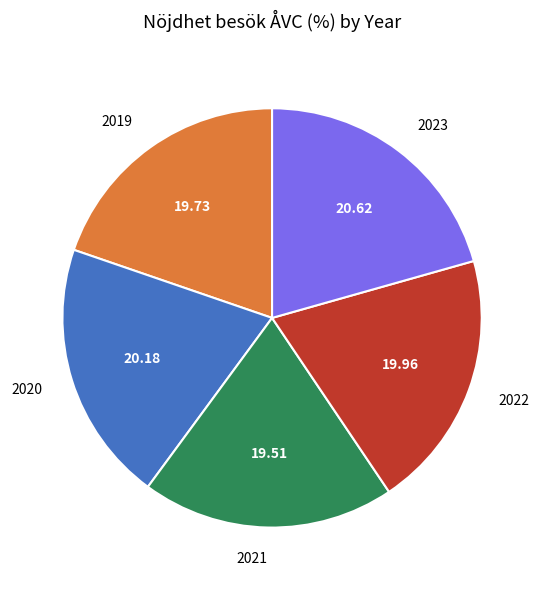

How many slices are in this pie chart?

5